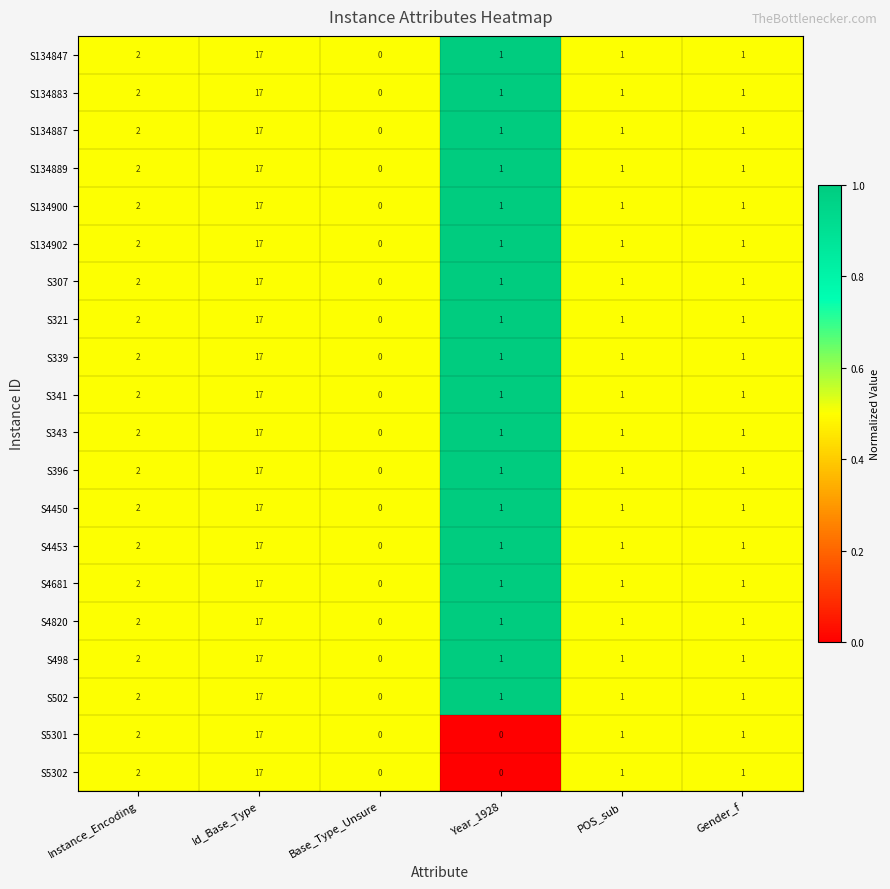

The S4453 series shows -9 at Base_Type_Unsure. True or false?

False